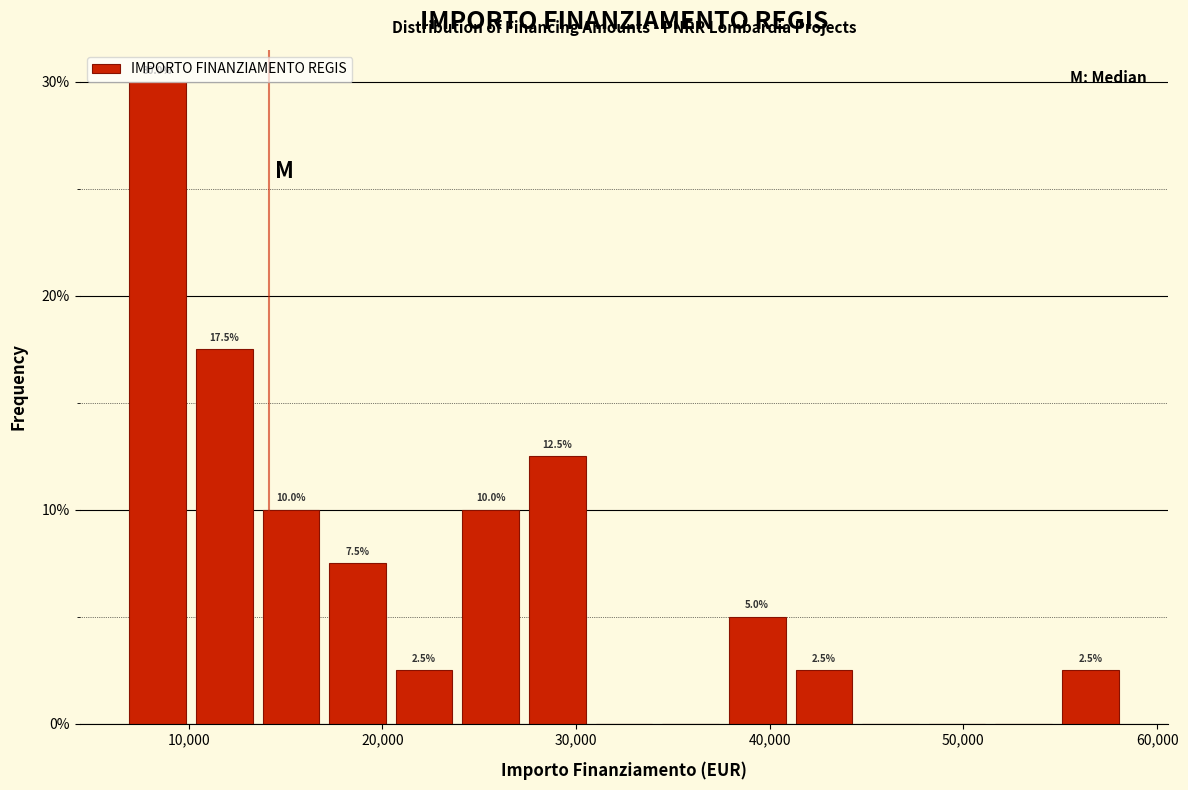

Around what value on the x-axis is the tallest bar? Give the approximate position of its centre, as read against the axis.

8000